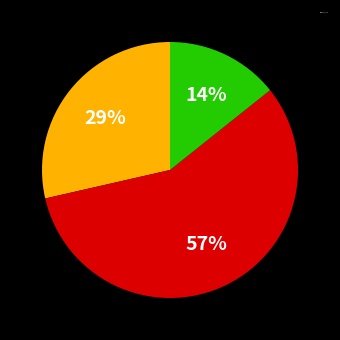

To the nearest percent, what is the difference between the largest and smallest slice percentages?

43%